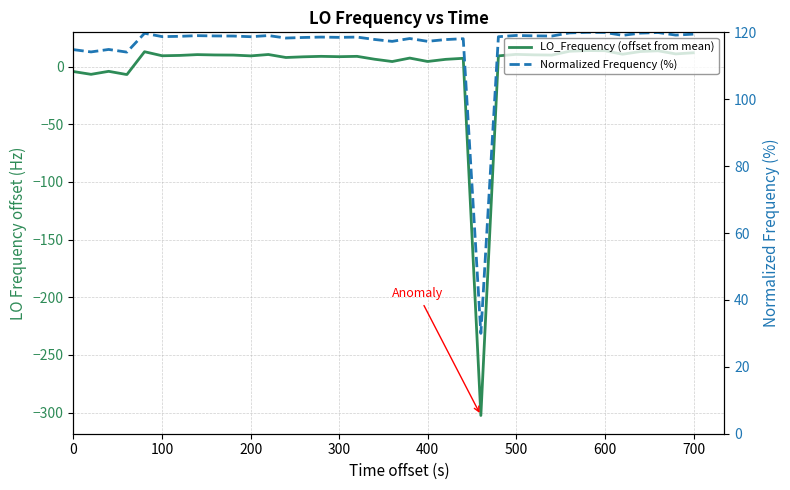

Is the value of LO_Frequency (offset from mean) at 300 greater than the value of Normalized Frequency (%) at 34?

No